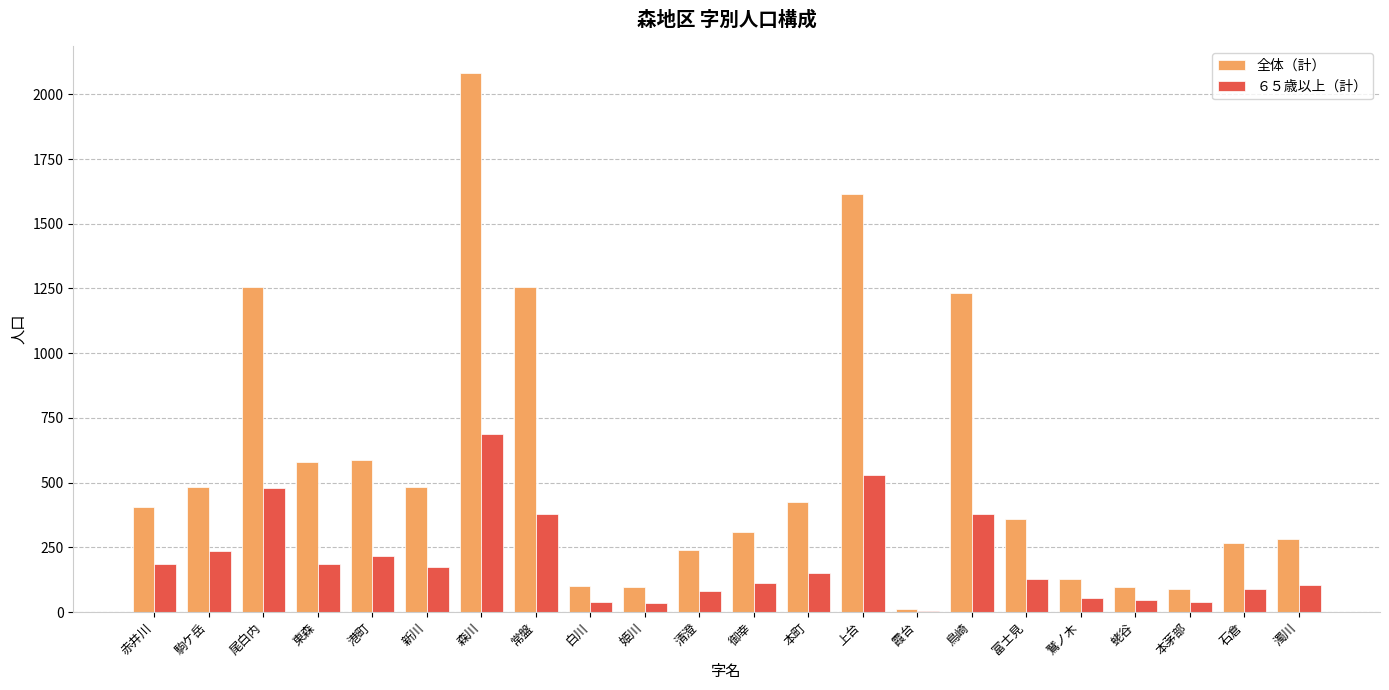

True or false: 全体（計） has a value of 636 at 赤井川.

False